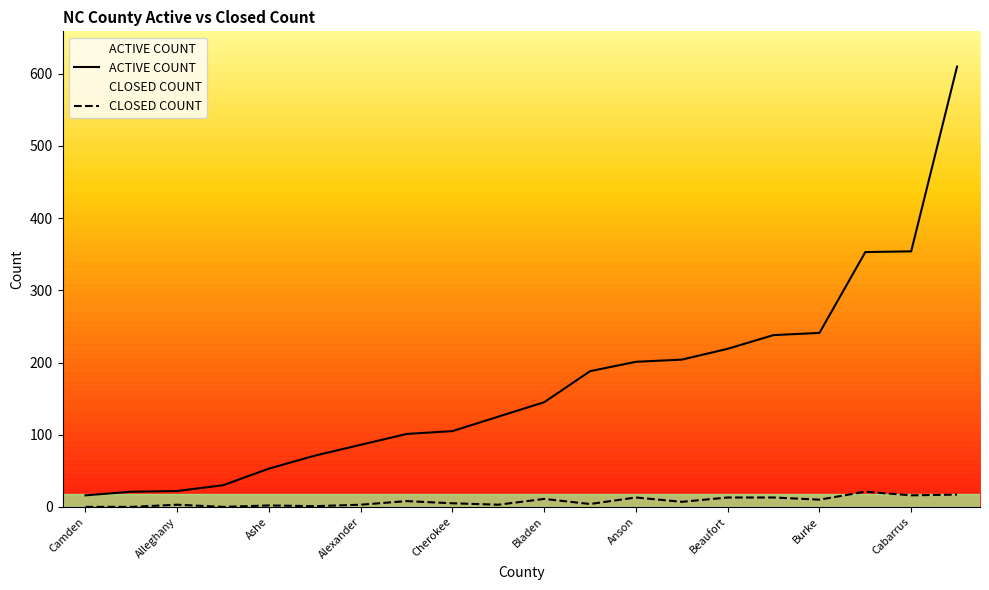

How many distinct data groups are displayed?

2